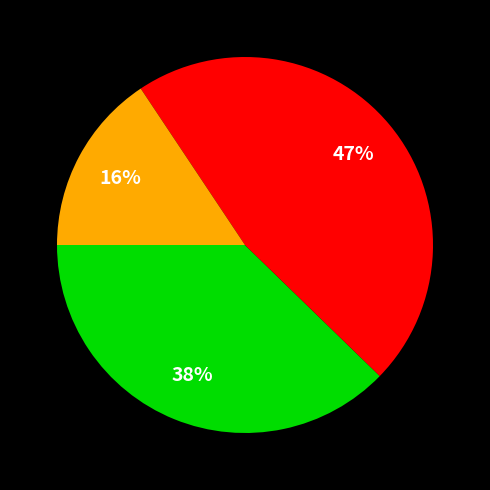

Does any single category account for the majority?

No